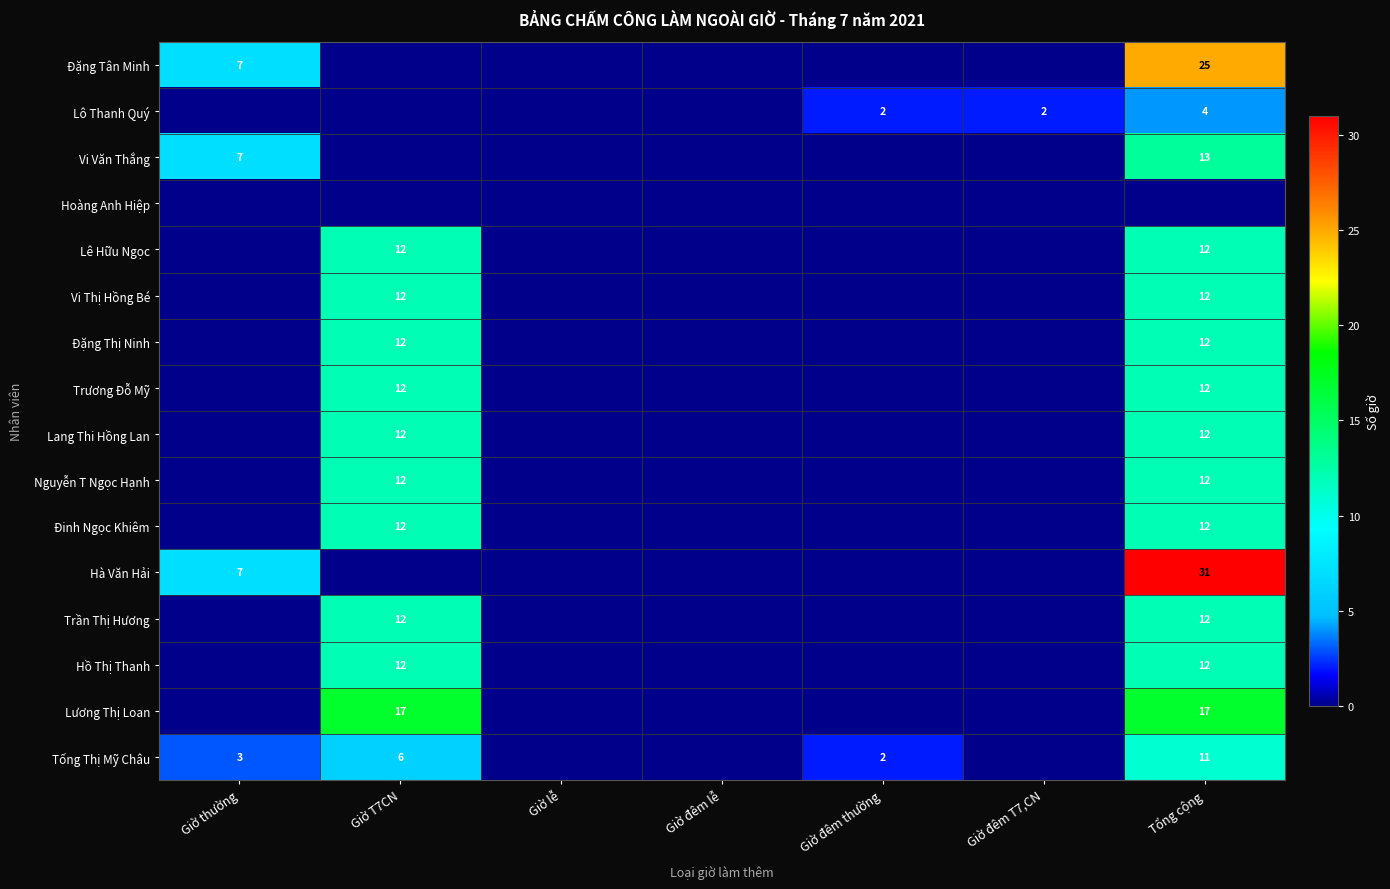

At which category is the sum across all series the highest?

Tổng cộng